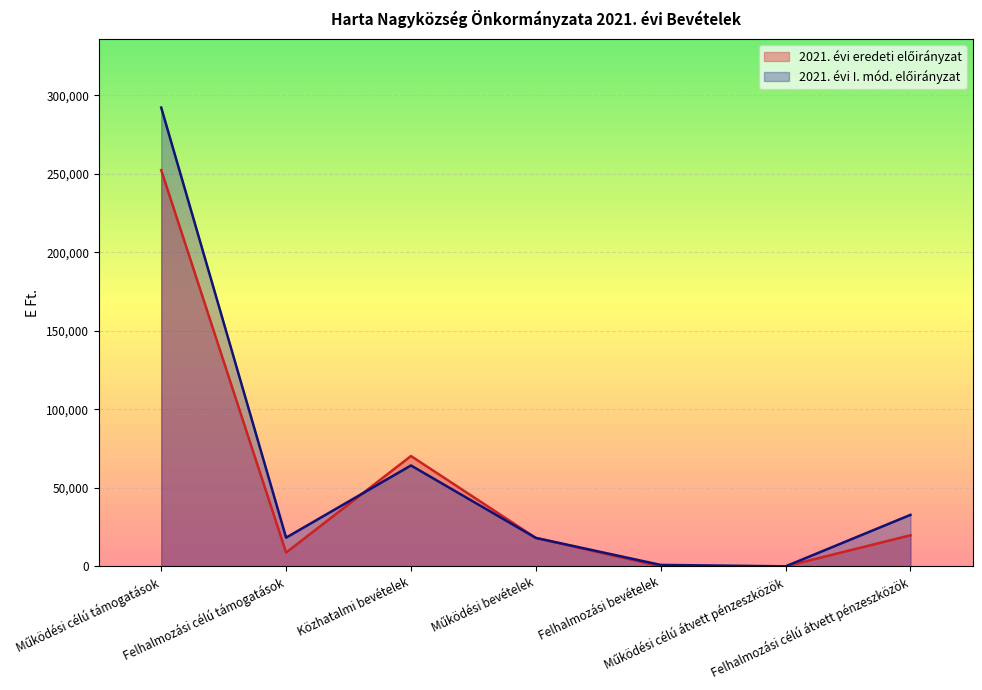

At which category is the sum across all series the highest?

Működési célú támogatások